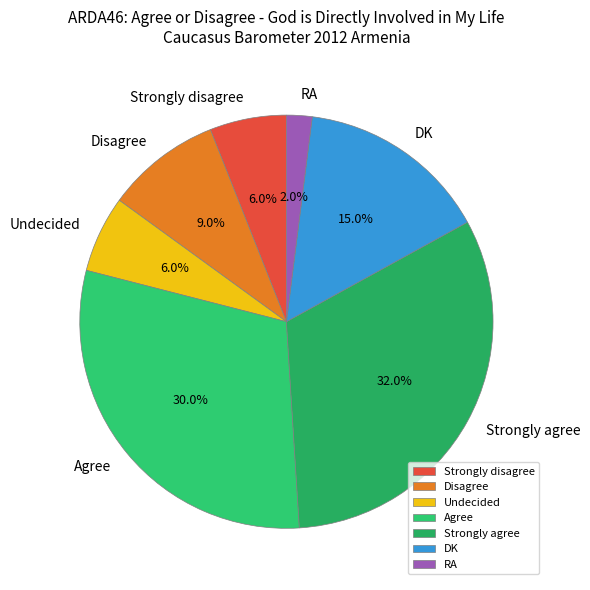

Which category has the smallest portion of the pie?

RA